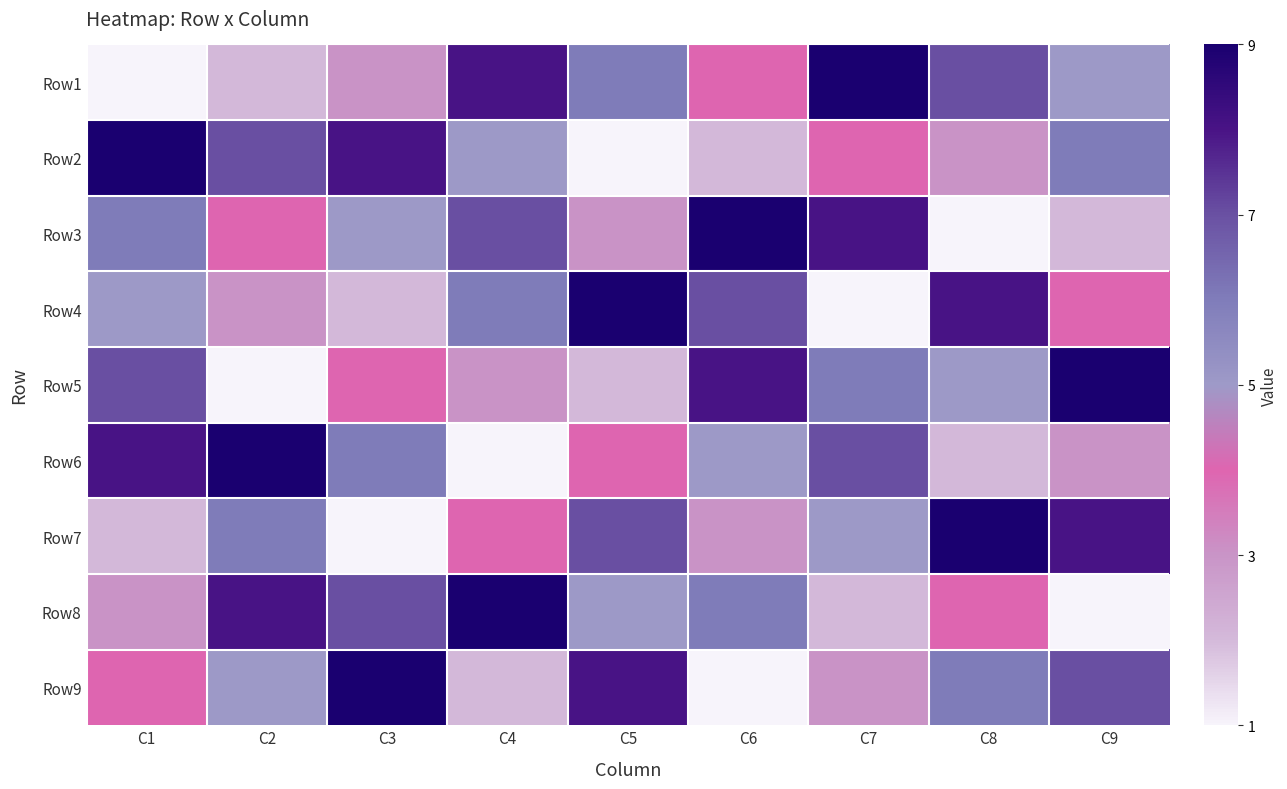

Reading left to right, what are all the values shown in this chart?

Row1: C1=1	C2=2	C3=3	C4=8	C5=6	C6=4	C7=9	C8=7	C9=5
Row2: C1=9	C2=7	C3=8	C4=5	C5=1	C6=2	C7=4	C8=3	C9=6
Row3: C1=6	C2=4	C3=5	C4=7	C5=3	C6=9	C7=8	C8=1	C9=2
Row4: C1=5	C2=3	C3=2	C4=6	C5=9	C6=7	C7=1	C8=8	C9=4
Row5: C1=7	C2=1	C3=4	C4=3	C5=2	C6=8	C7=6	C8=5	C9=9
Row6: C1=8	C2=9	C3=6	C4=1	C5=4	C6=5	C7=7	C8=2	C9=3
Row7: C1=2	C2=6	C3=1	C4=4	C5=7	C6=3	C7=5	C8=9	C9=8
Row8: C1=3	C2=8	C3=7	C4=9	C5=5	C6=6	C7=2	C8=4	C9=1
Row9: C1=4	C2=5	C3=9	C4=2	C5=8	C6=1	C7=3	C8=6	C9=7